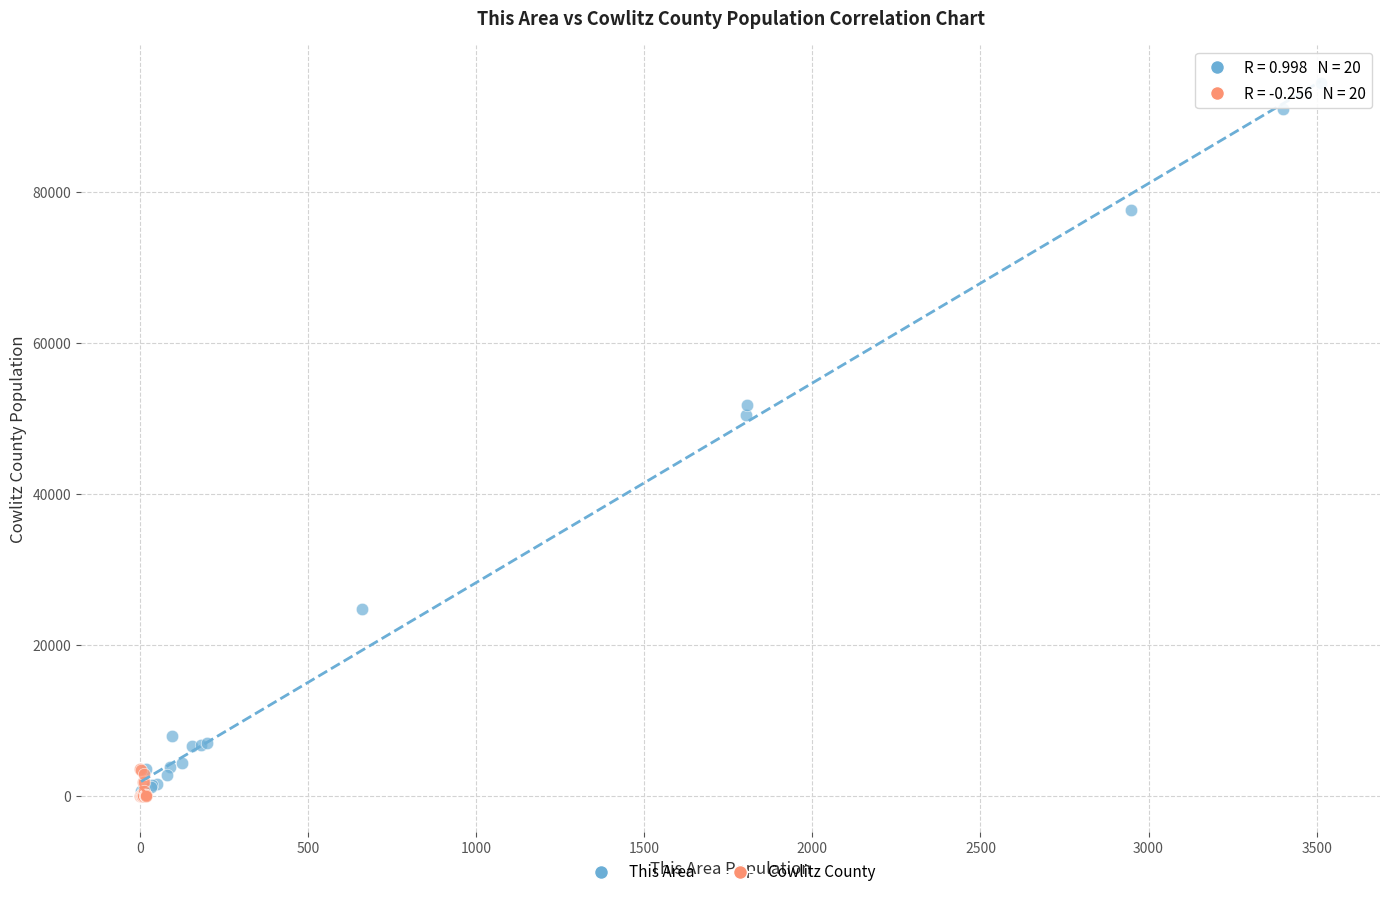

What are all the series names shown in the legend?

This Area, Cowlitz County